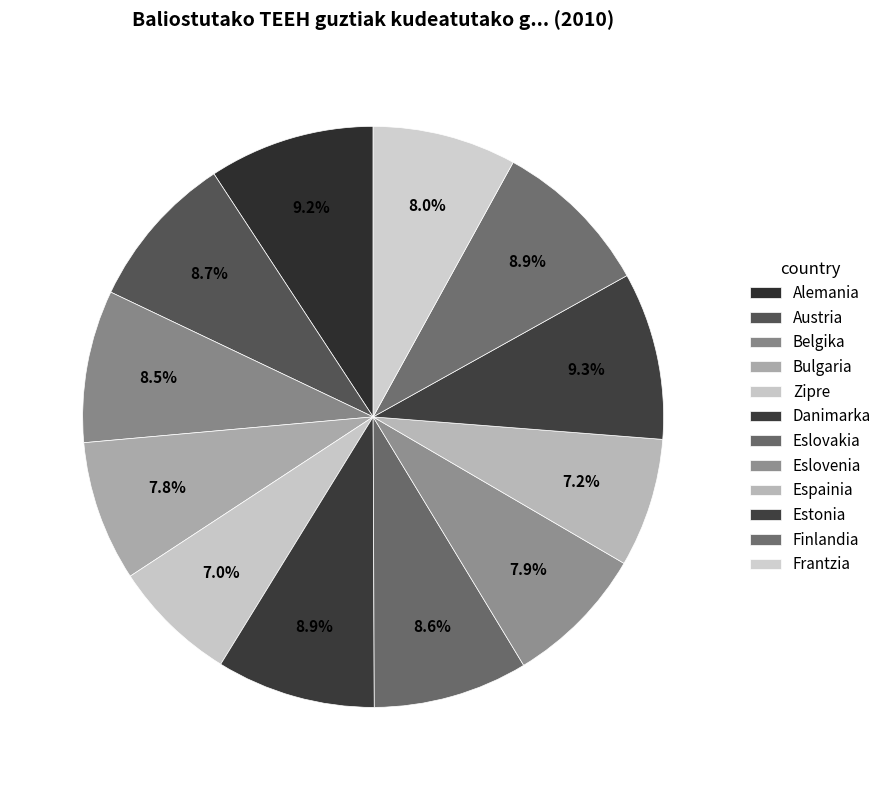

Is there a majority slice in this chart?

No